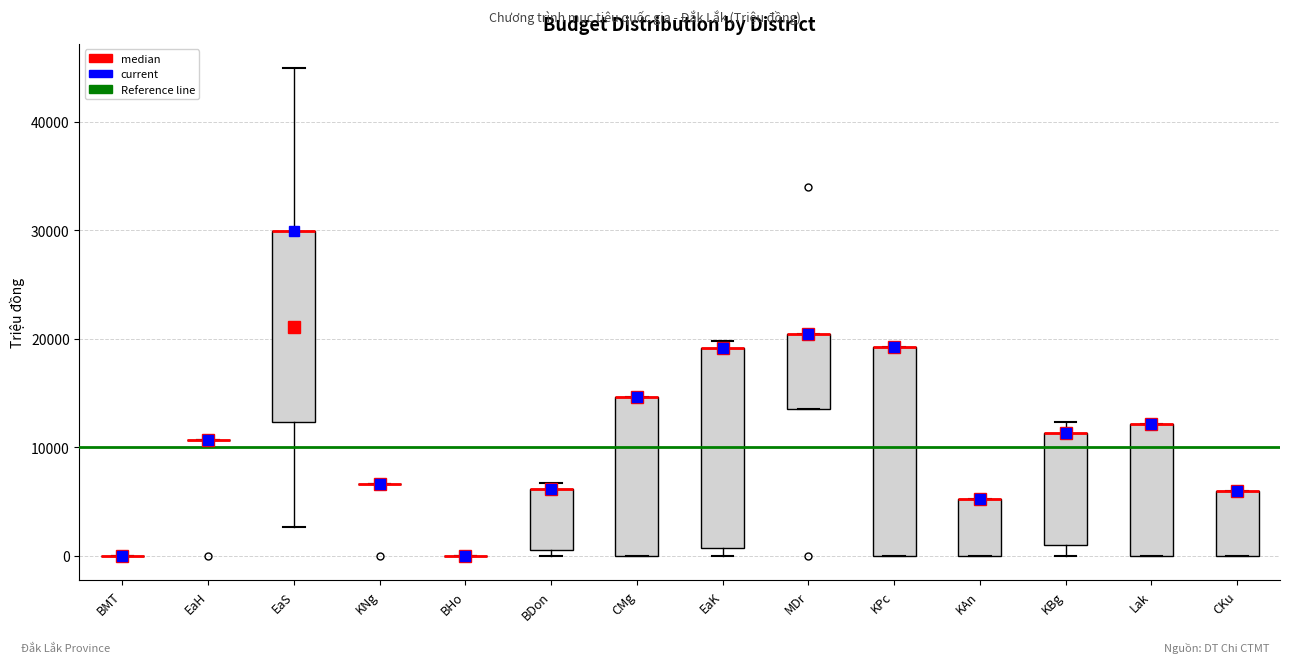

Reading left to right, transcribe this box plot: for each box, give where its median line is, the range the box spans, and where its two whiskers end, as read against the y-axis. The values are not printed on the chart, so give them approximately, as read against the axis.

BMT: box collapsed to a line at 0, whiskers 0 to 0
EaH: box collapsed to a line at 11000, whiskers 11000 to 11000
EaS: median 30000 (drawn on the box's upper edge), box 12000 to 30000, whiskers 3000 to 45000
KNg: box collapsed to a line at 7000, whiskers 7000 to 7000
BHo: box collapsed to a line at 0, whiskers 0 to 0
BDon: median 6000 (drawn on the box's upper edge), box 1000 to 6000, whiskers 0 to 7000
CMg: median 15000 (drawn on the box's upper edge), box 0 to 15000, whiskers 0 to 15000
EaK: median 19000 (drawn on the box's upper edge), box 1000 to 19000, whiskers 0 to 20000
MDr: median 20000 (drawn on the box's upper edge), box 14000 to 20000, whiskers 14000 to 20000
KPc: median 19000 (drawn on the box's upper edge), box 0 to 19000, whiskers 0 to 19000
KAn: median 5000 (drawn on the box's upper edge), box 0 to 5000, whiskers 0 to 5000
KBg: median 11000 (drawn on the box's upper edge), box 1000 to 11000, whiskers 0 to 12000
Lak: median 12000 (drawn on the box's upper edge), box 0 to 12000, whiskers 0 to 12000
CKu: median 6000 (drawn on the box's upper edge), box 0 to 6000, whiskers 0 to 6000